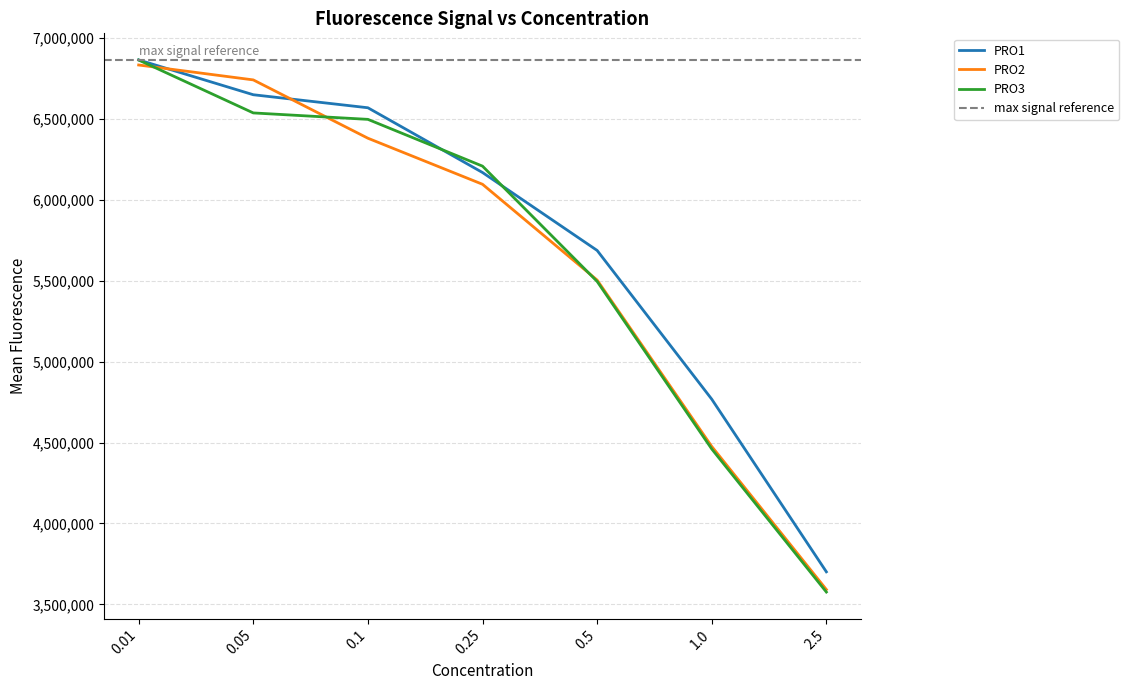

The PRO1 series shows 6649000 at 0.05. True or false?

True